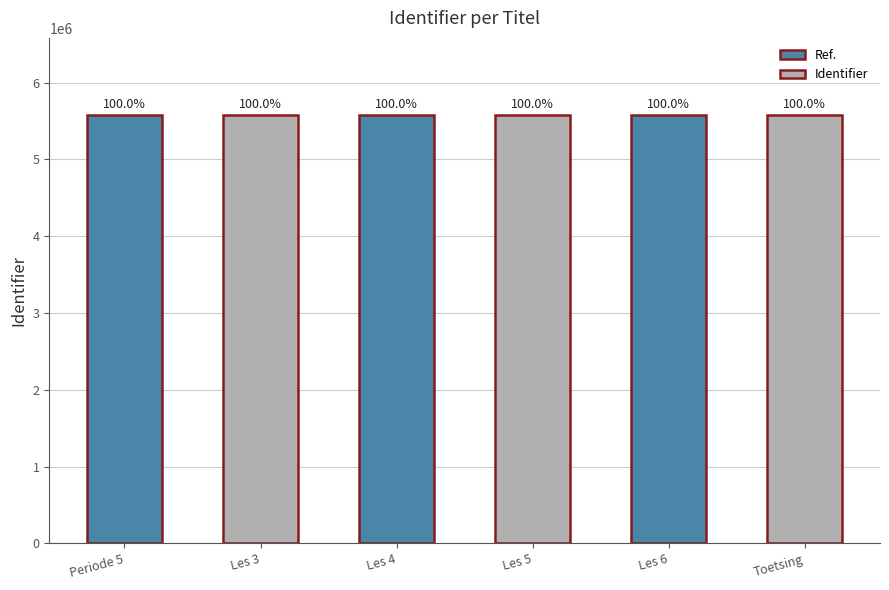

How many bars are there in total?

6